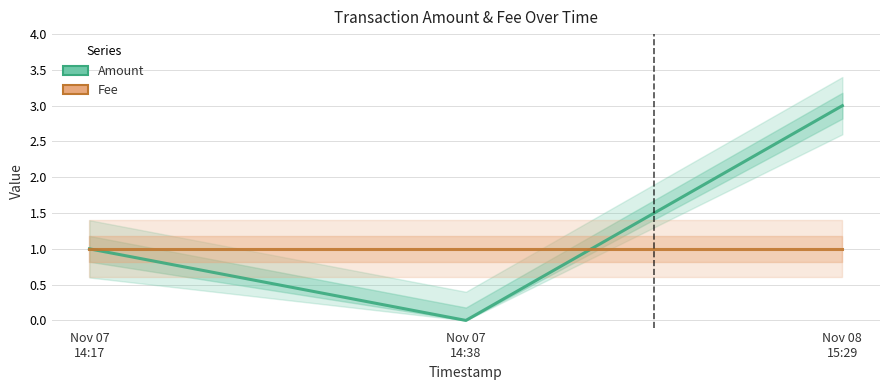

List the labels in order of Amount value, smallest first.

Nov 07
14:38, Nov 07
14:17, Nov 08
15:29